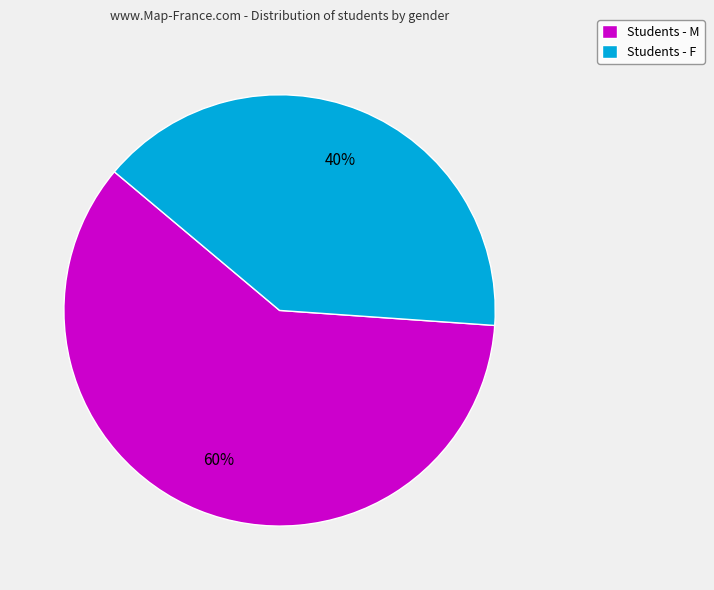

Rank the categories by value from lowest to highest.

Students - F, Students - M